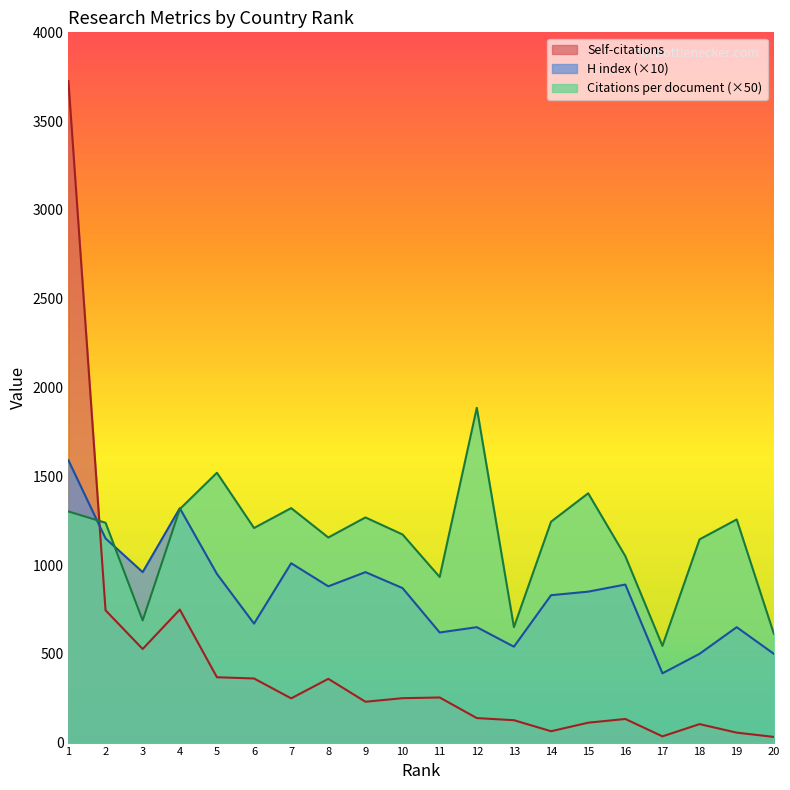

What is the difference between the second highest and minimum values in the Self-citations series?

717.0